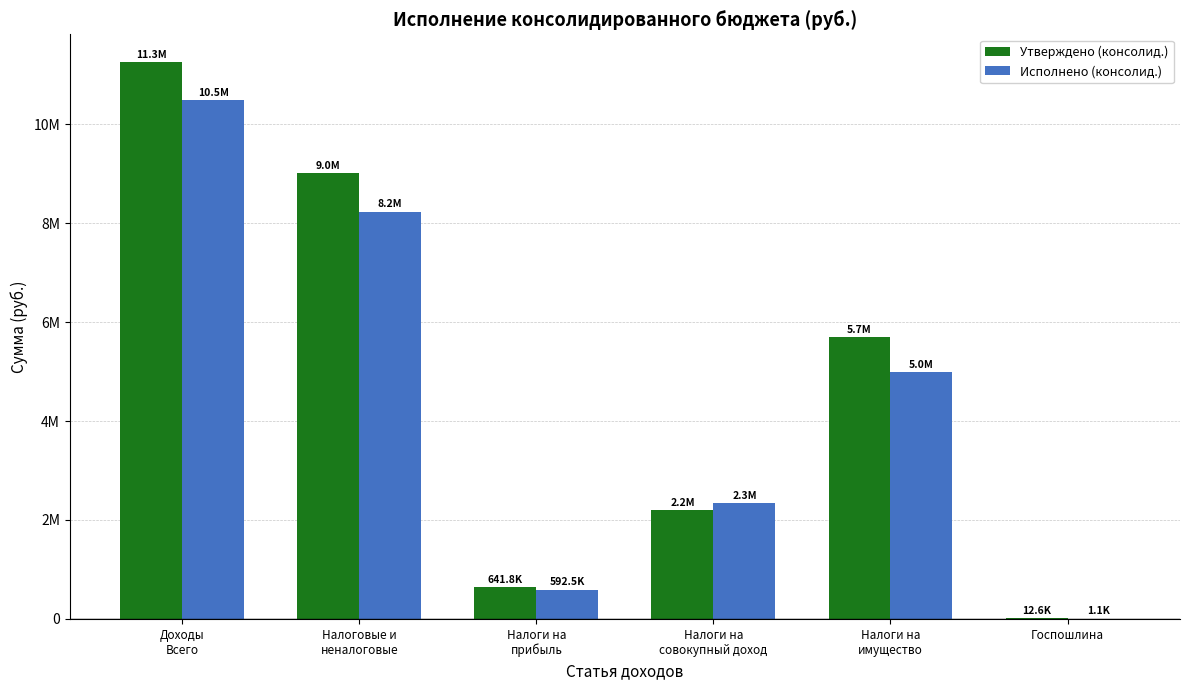

Read the Исполнено (консолид.) value at Налоги на
прибыль.

592505.0